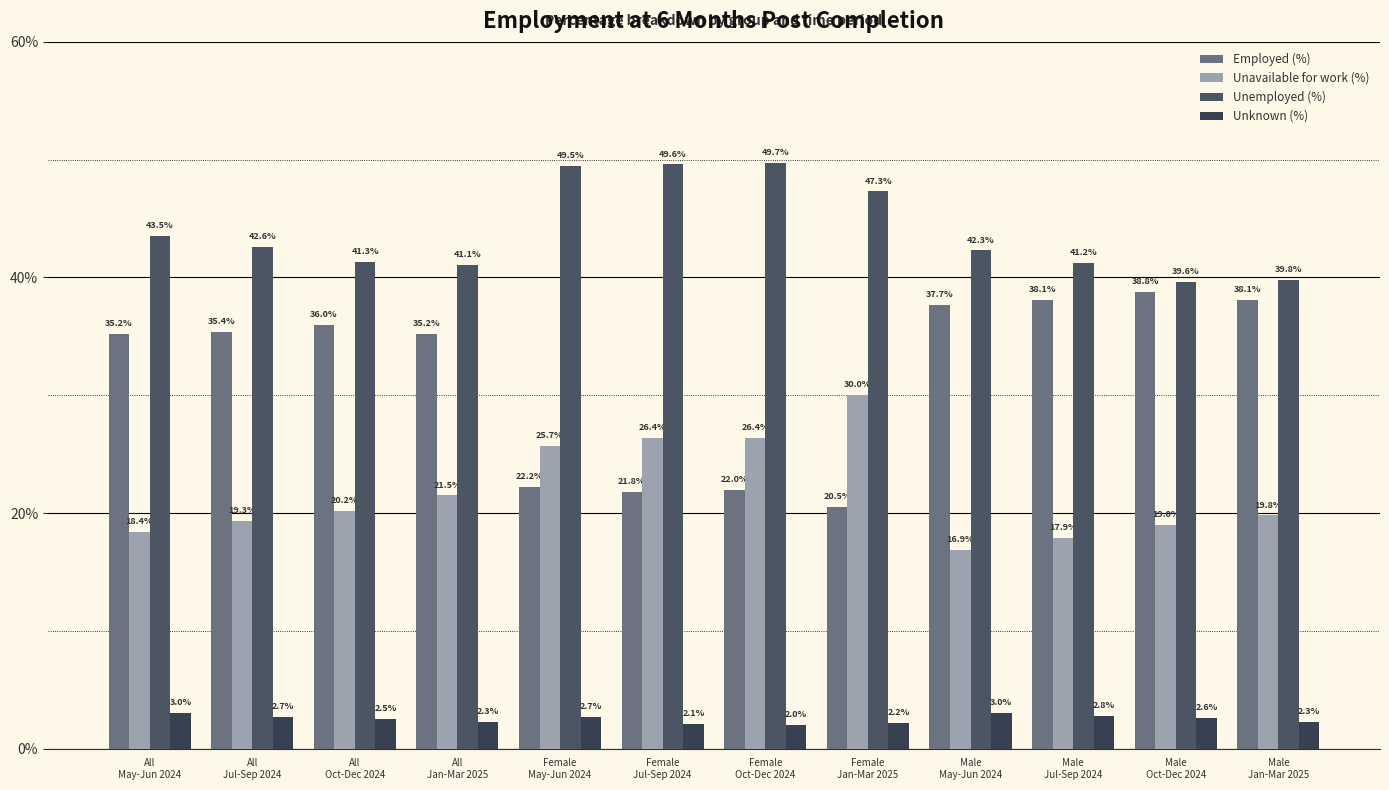

What are all the series names shown in the legend?

Employed (%), Unavailable for work (%), Unemployed (%), Unknown (%)